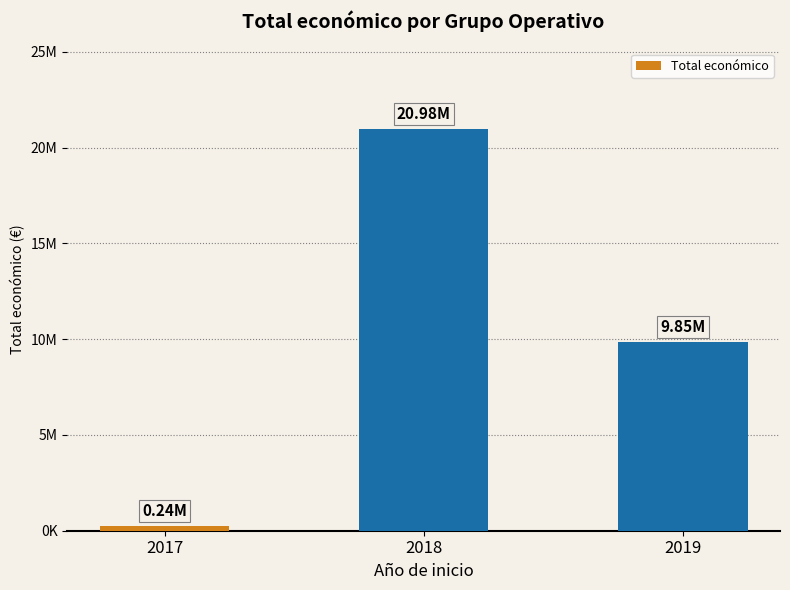

What is the greatest value displayed?

20978504